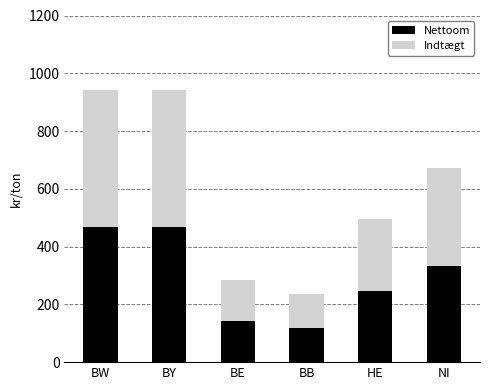

What is the sum of the Indtægt values at BW and HE?

725107